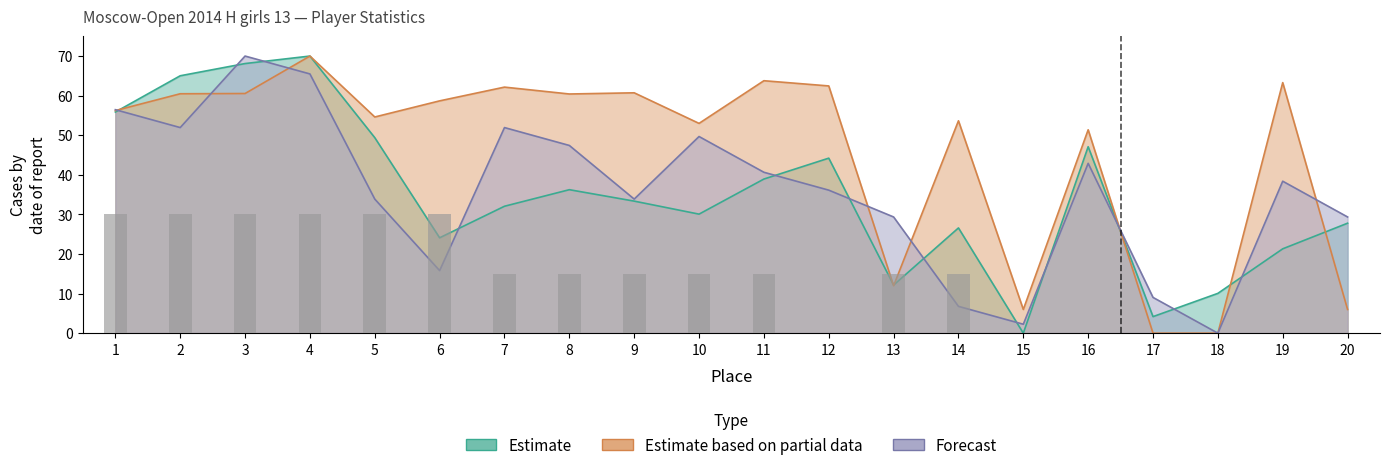

Does the chart contain stacked bars?

No